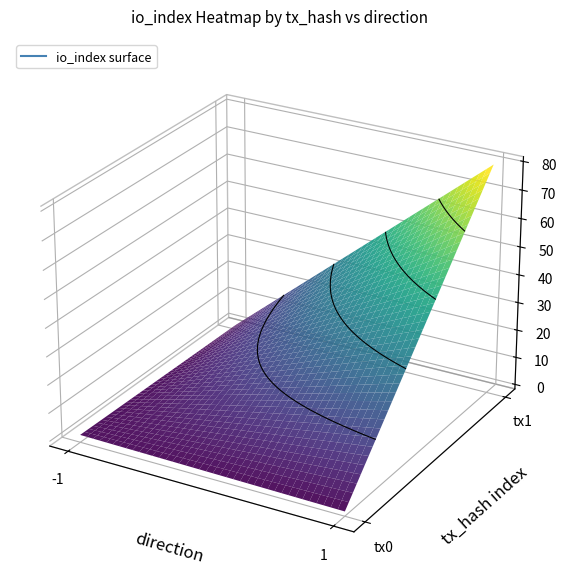

What is the difference between the highest and lowest values at io_index?

79.0